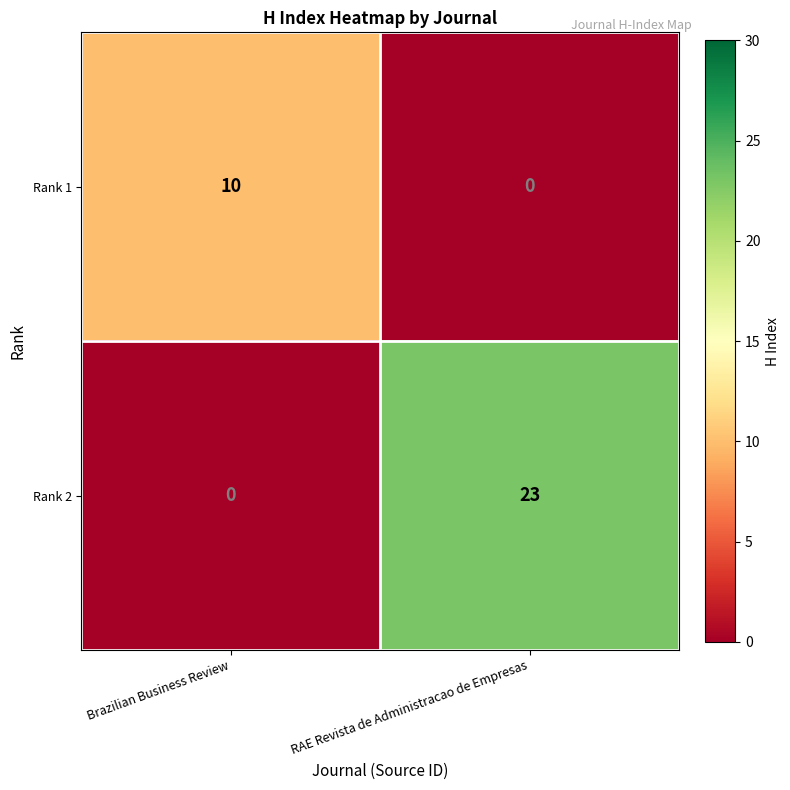

Reading left to right, transcribe all the data shown in this chart.

Rank 1: 10	0
Rank 2: 0	23